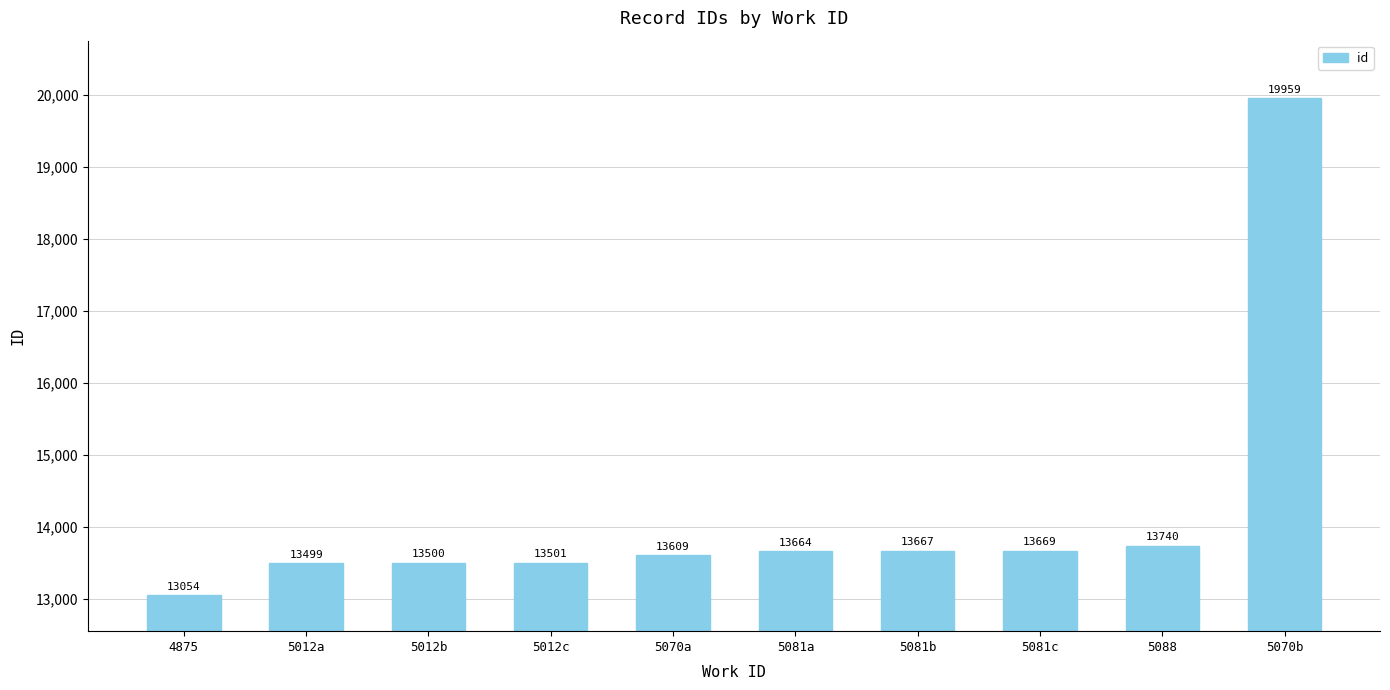

What is the change in value from 4875 to 5088?

+686